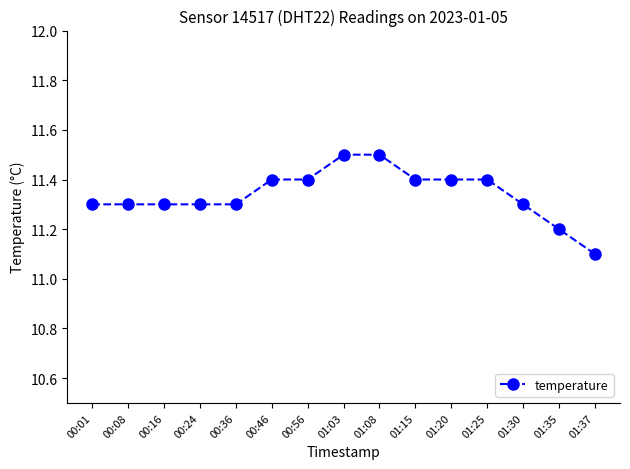

Does the chart have visible grid lines?

No